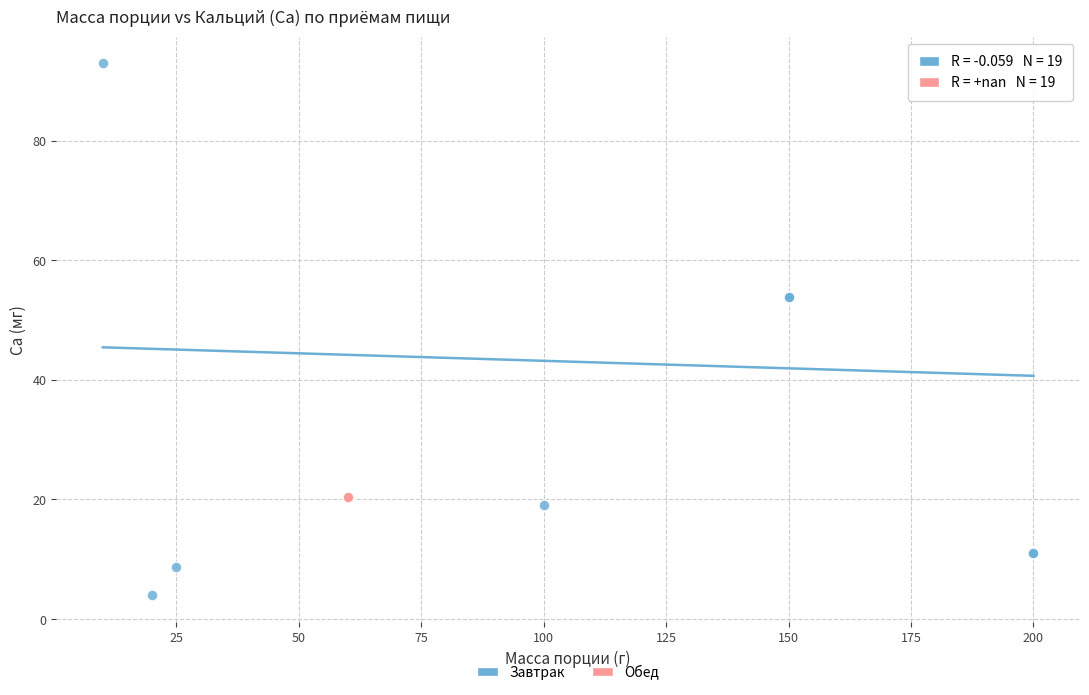

Which series reaches the maximum Y coordinate?

Завтрак